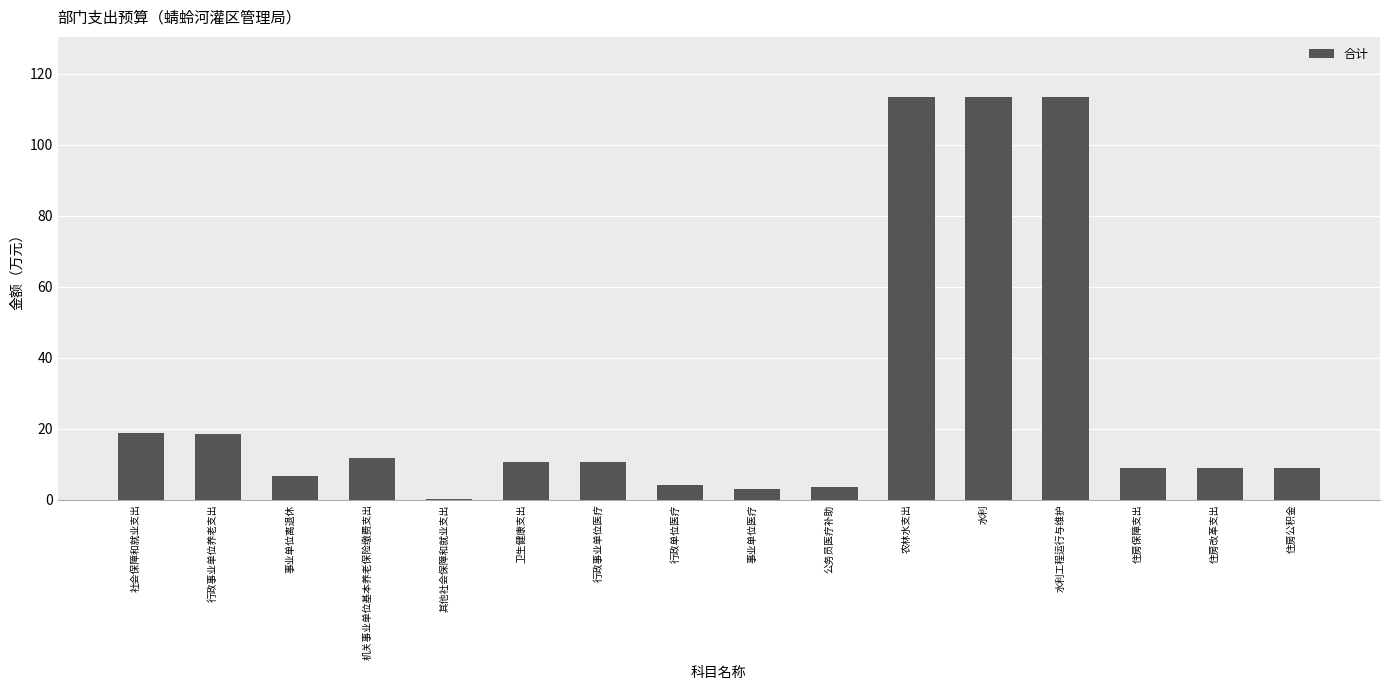

What is the greatest value displayed?

113.4